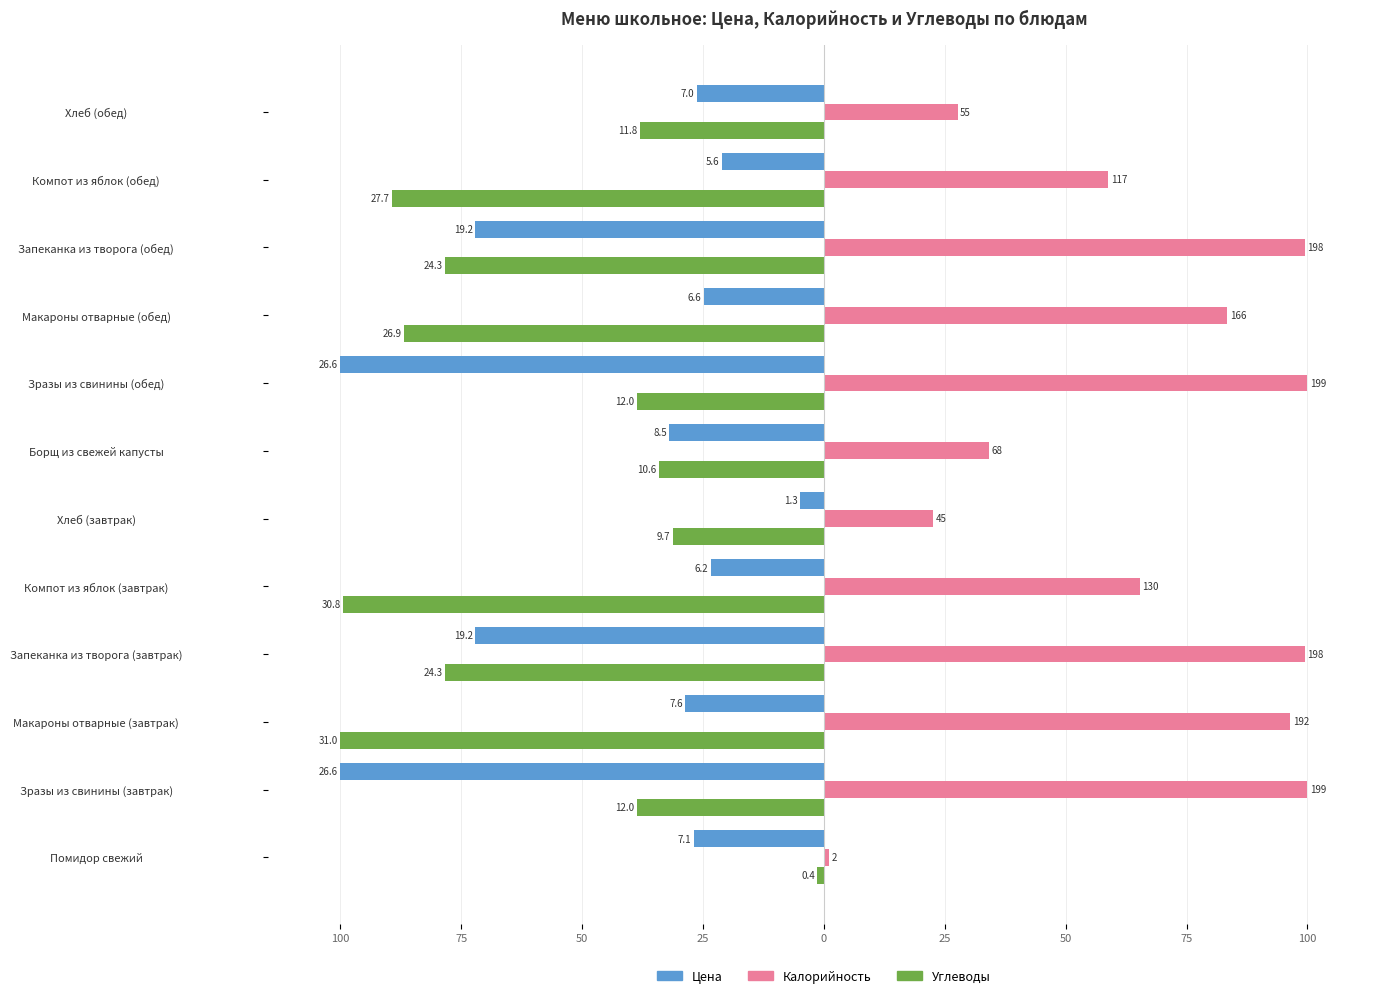

Which series has the largest total across all categories?

Калорийность